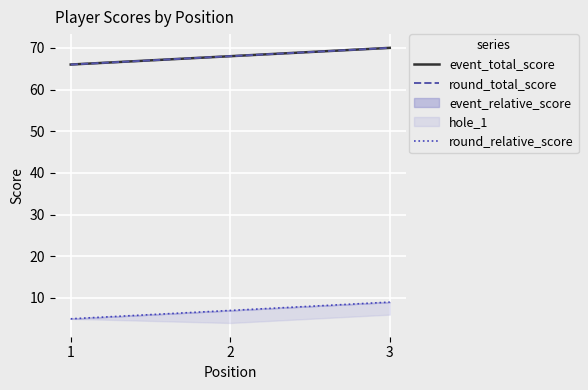

Reading right to left, list all the values displayed in this chart.

event_total_score: 70	68	66
round_total_score: 70	68	66
round_relative_score: 9	7	5